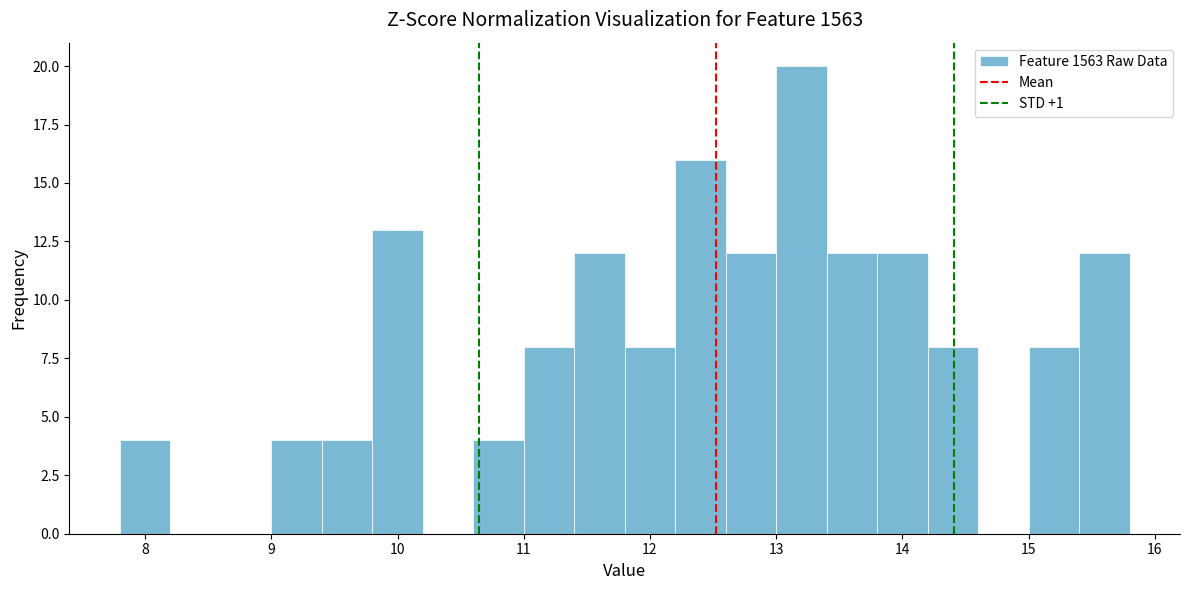

How tall is the bar that spans 10.6 to 11.0 on the x-axis? The values are not printed on the chart, so give them approximately, as read against the axis.

4